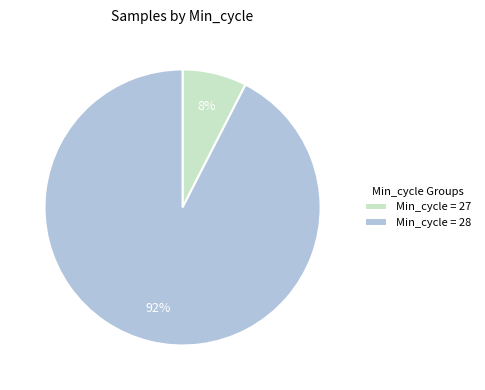

What is the largest slice in the pie chart?

Min_cycle = 28